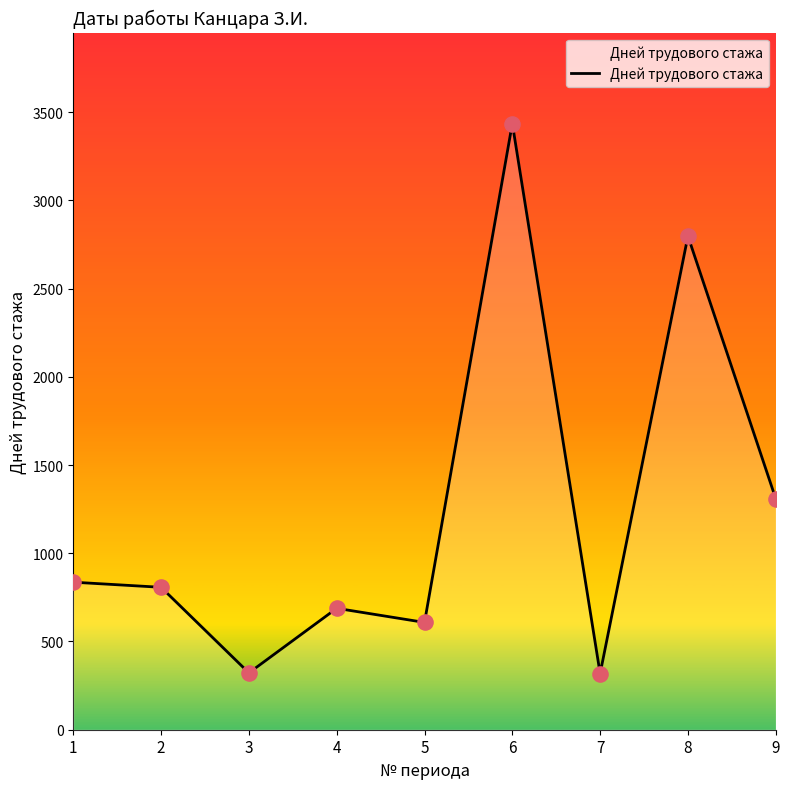

What is the ratio of the value at 7 to the value at 2?

0.4